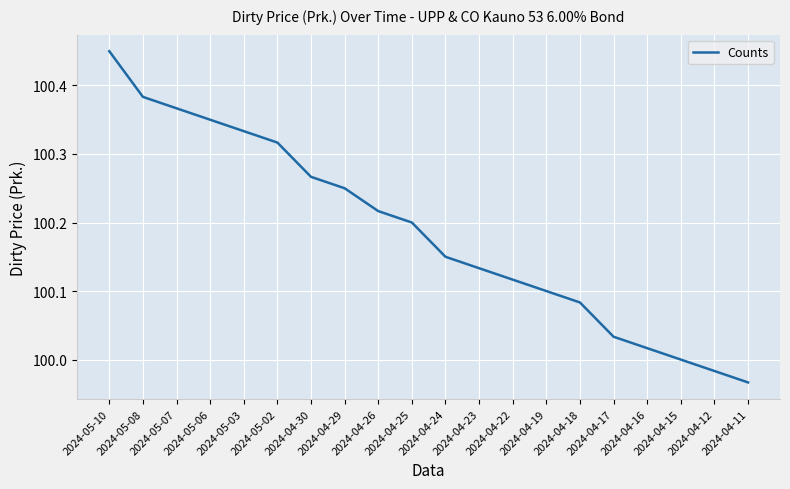

What is the difference between the maximum and second lowest values?

0.5